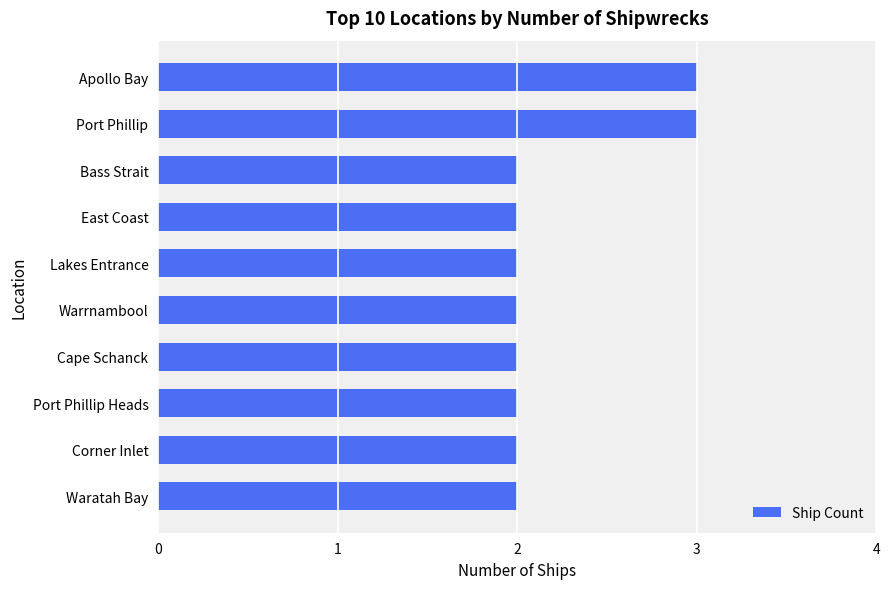

What is the greatest value displayed?

3